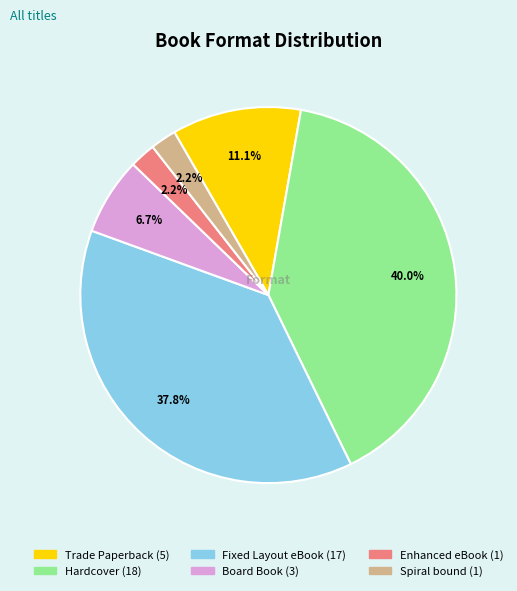

How many slices are in this pie chart?

6